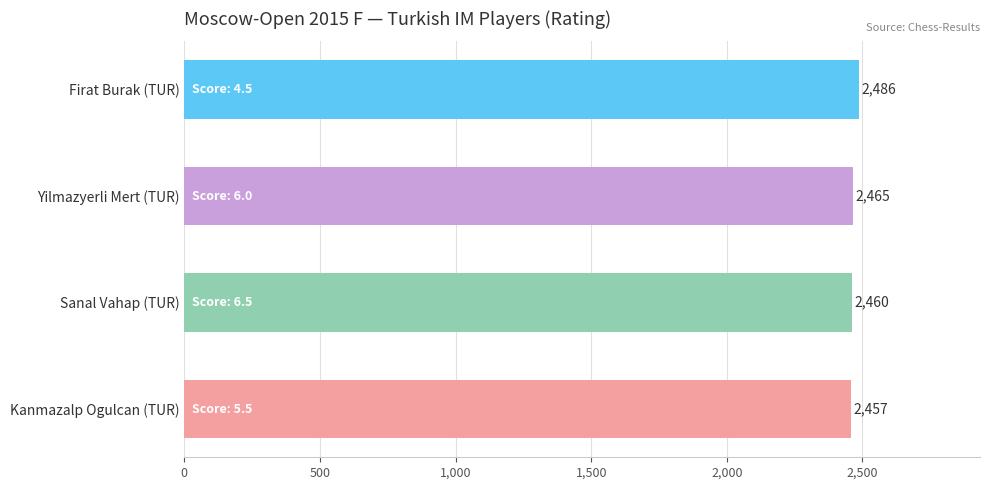

Reading bottom to top, extract all data points from this chart.

Kanmazalp Ogulcan (TUR)=2457	Sanal Vahap (TUR)=2460	Yilmazyerli Mert (TUR)=2465	Firat Burak (TUR)=2486